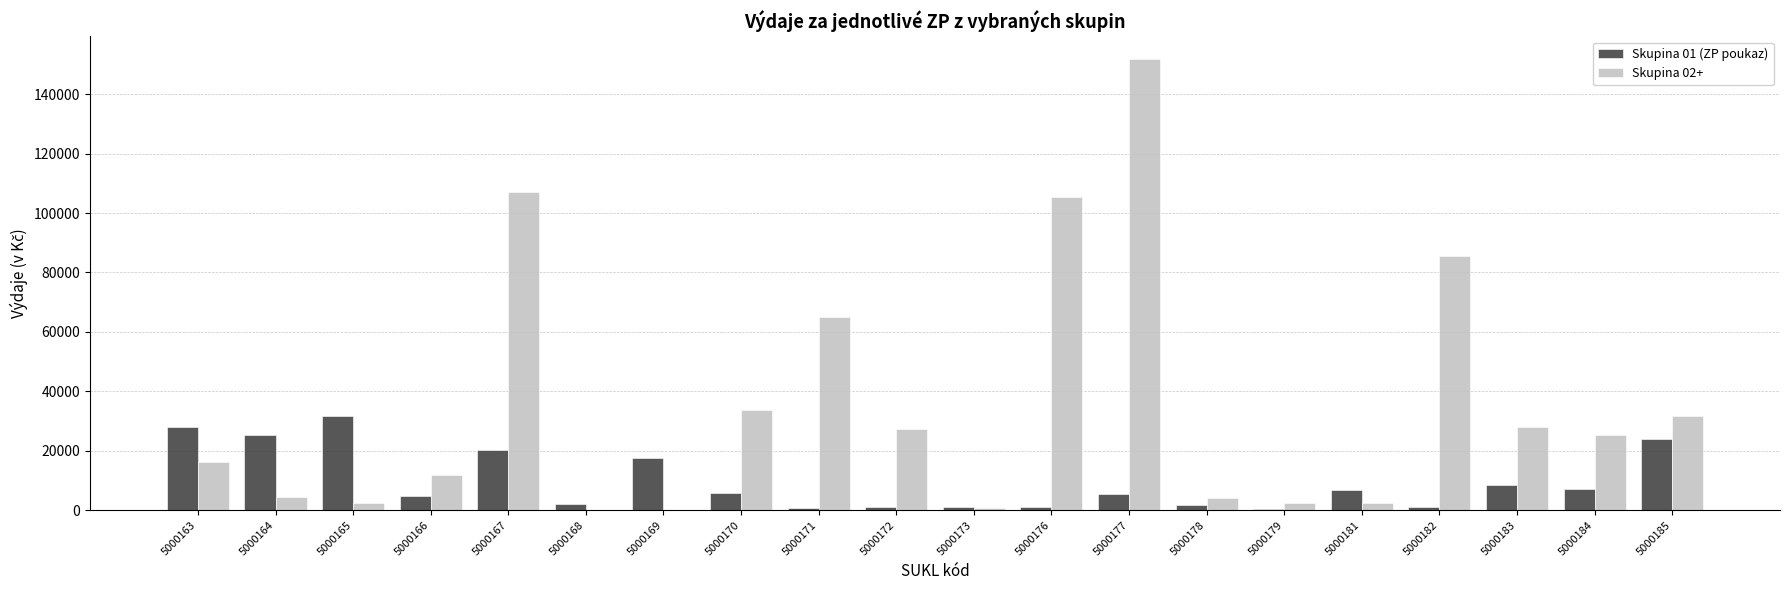

Which series has the widest spread of values?

Skupina 02+